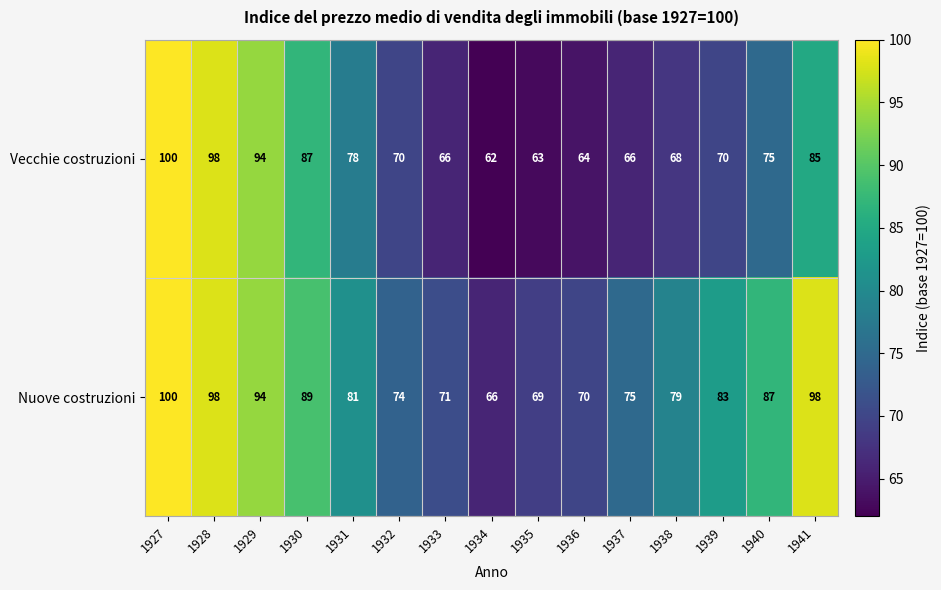

Which label corresponds to the smallest value in the chart?

1934